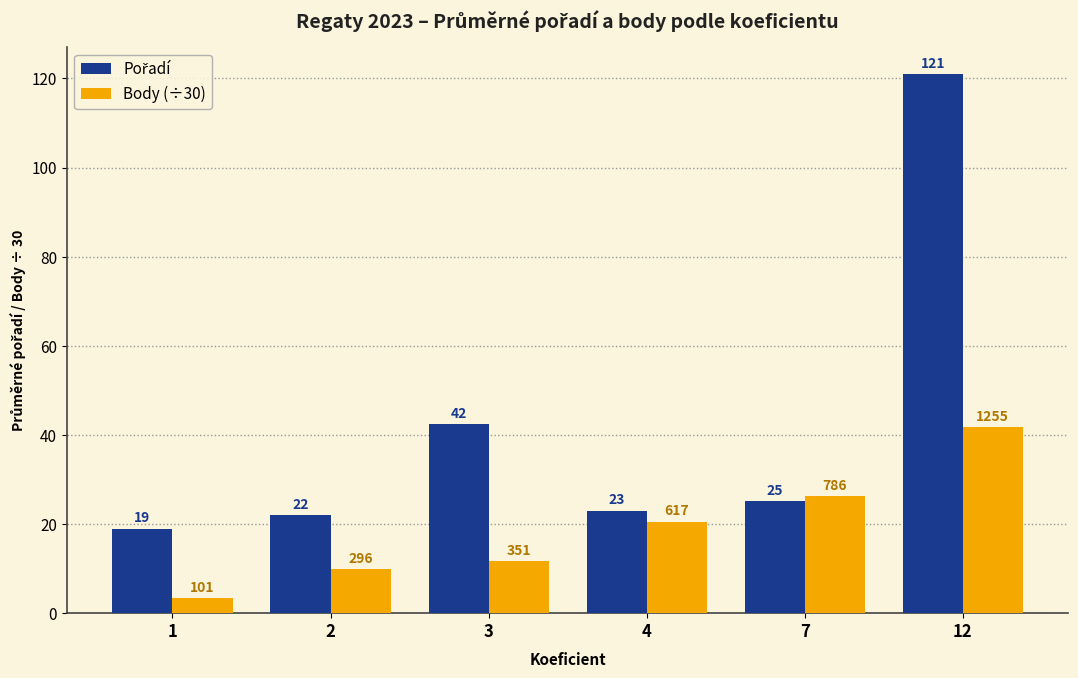

The Body (÷30) series shows 20.6 at 4. True or false?

True